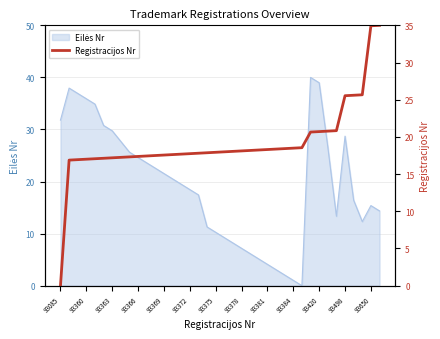

Reading left to right, transcribe all the data shown in this chart.

0.0	16.9	16.9	17.0	17.1	17.1	17.2	17.3	17.3	17.4	17.4	17.5	17.6	17.6	17.7	17.7	17.8	17.9	17.9	18.0	18.1	18.1	18.2	18.2	18.3	18.4	18.4	18.5	18.6	20.7	20.7	20.8	20.8	25.5	25.6	25.7	34.9	35.0